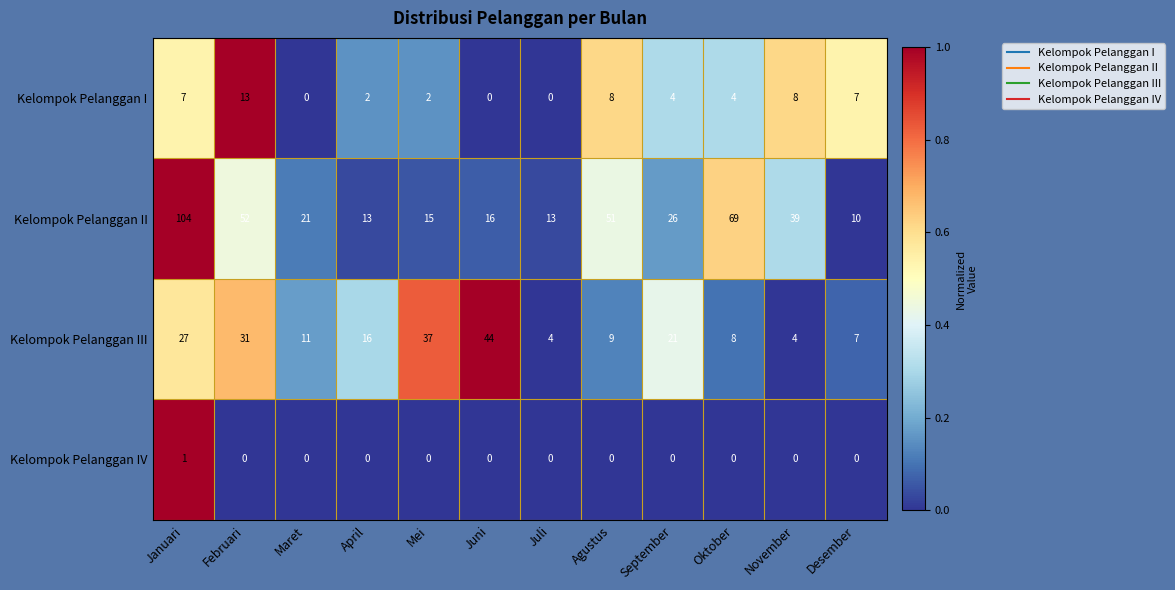

At which label does Kelompok Pelanggan III reach its peak?

Juni